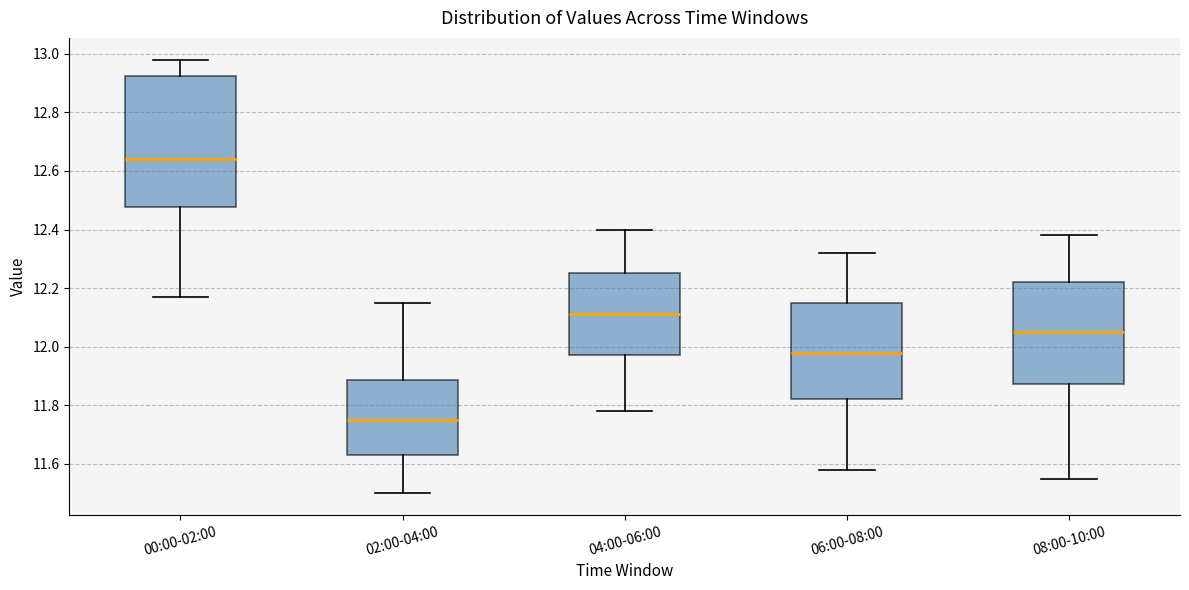

Comparing the boxes themselves (not the whiskers), which one is the tallest?

00:00-02:00